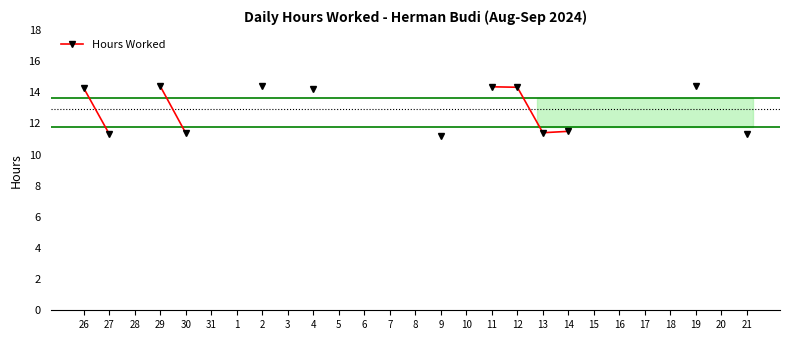

Is it true that the value at 30 is 11.4?

True